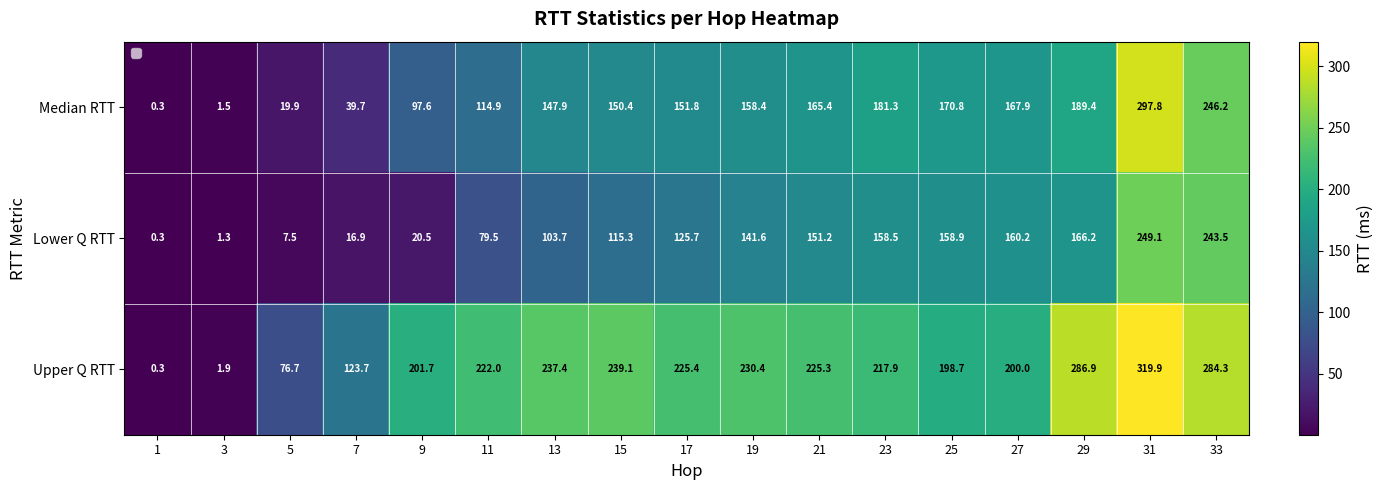

What is the spread (max minus min) of values at 13?

133.7